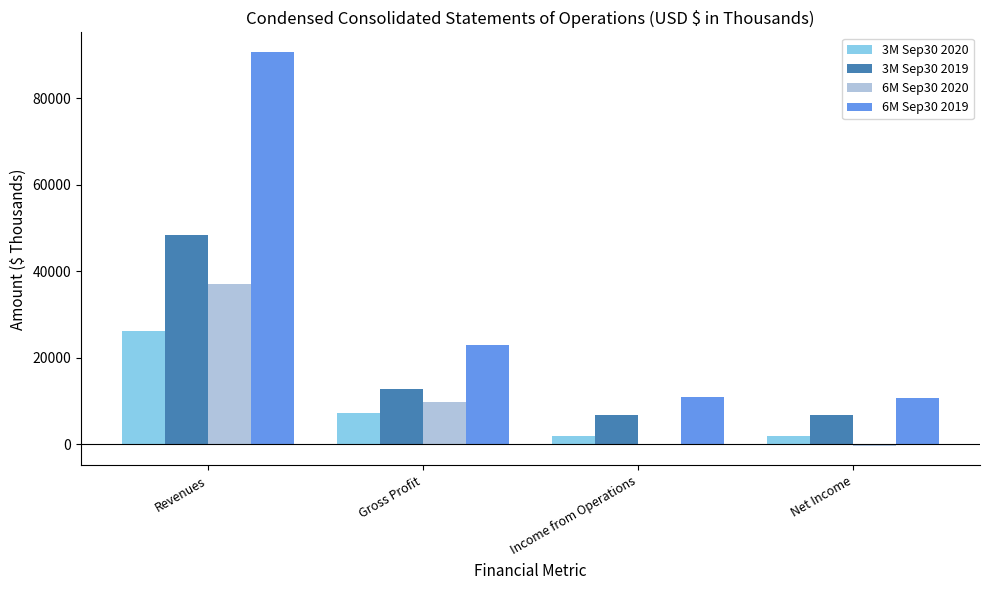

Is it true that 6M Sep30 2020 equals 9898 at Gross Profit?

True